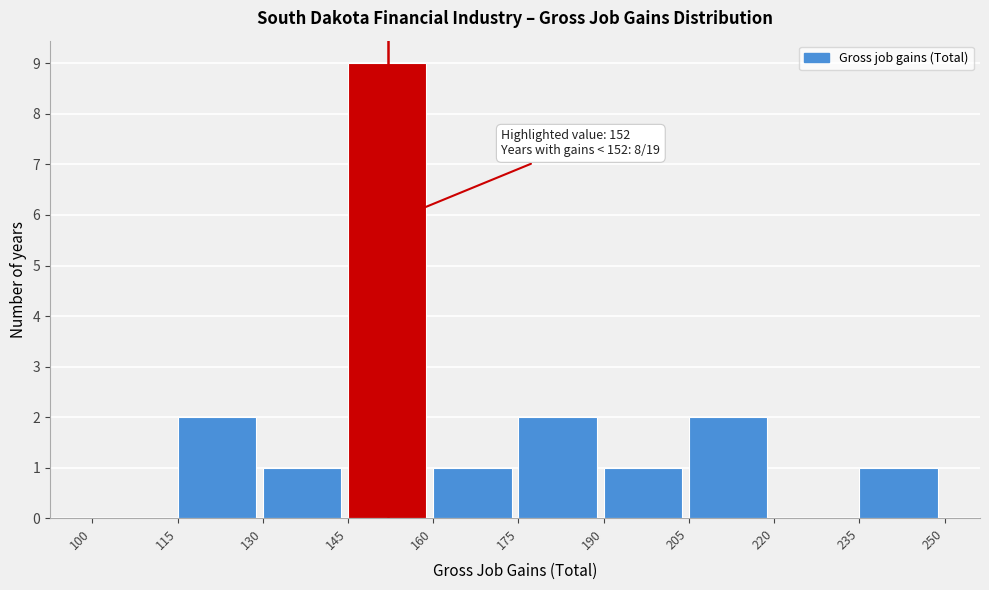

Which range on the x-axis has the tallest bar?

145 to 160